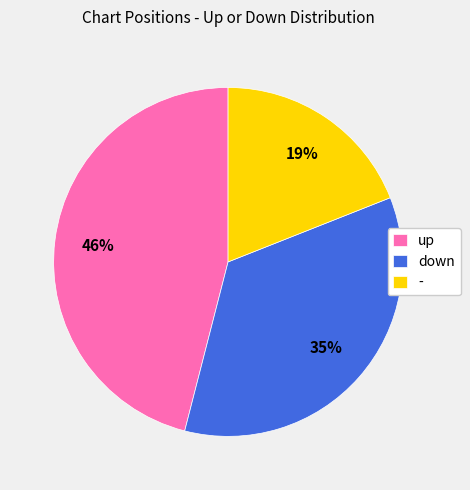

To the nearest percent, what is the difference between the largest and smallest slice percentages?

27%